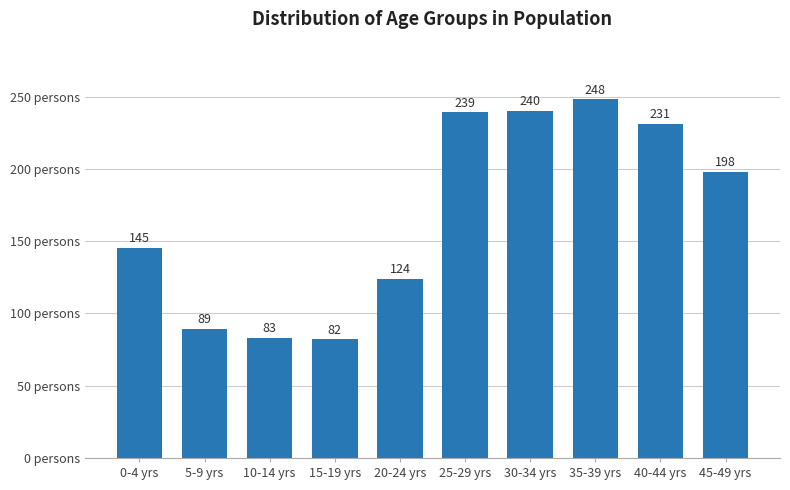

Reading right to left, extract all data points from this chart.

198	231	248	240	239	124	82	83	89	145